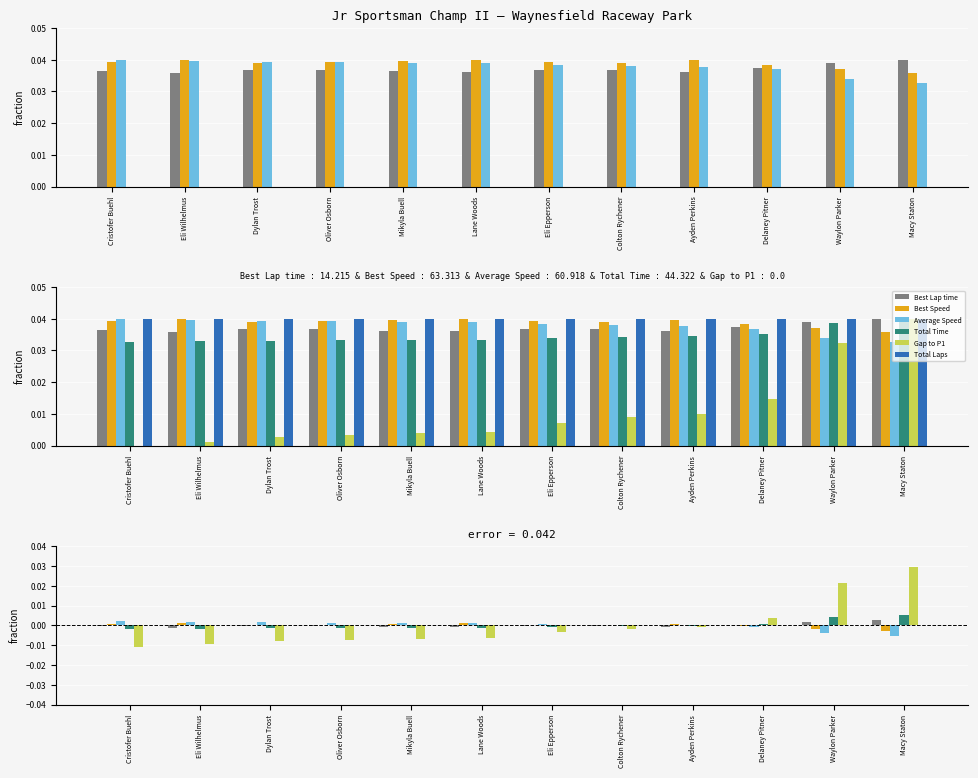

How many bars are there in total?

72